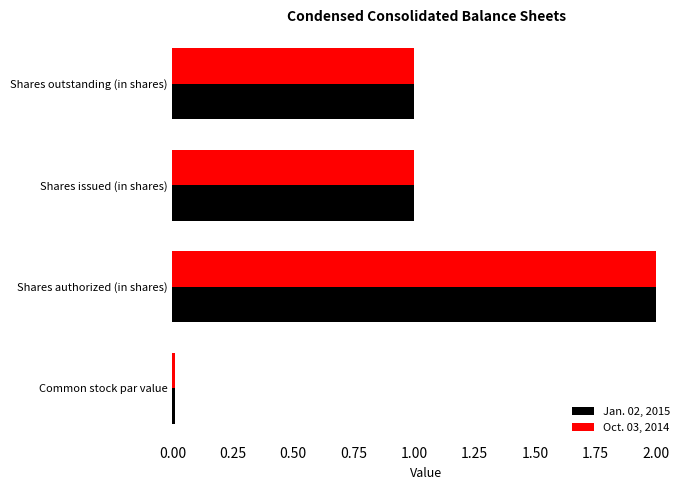

Is it true that Oct. 03, 2014 equals 0.7 at Shares authorized (in shares)?

False